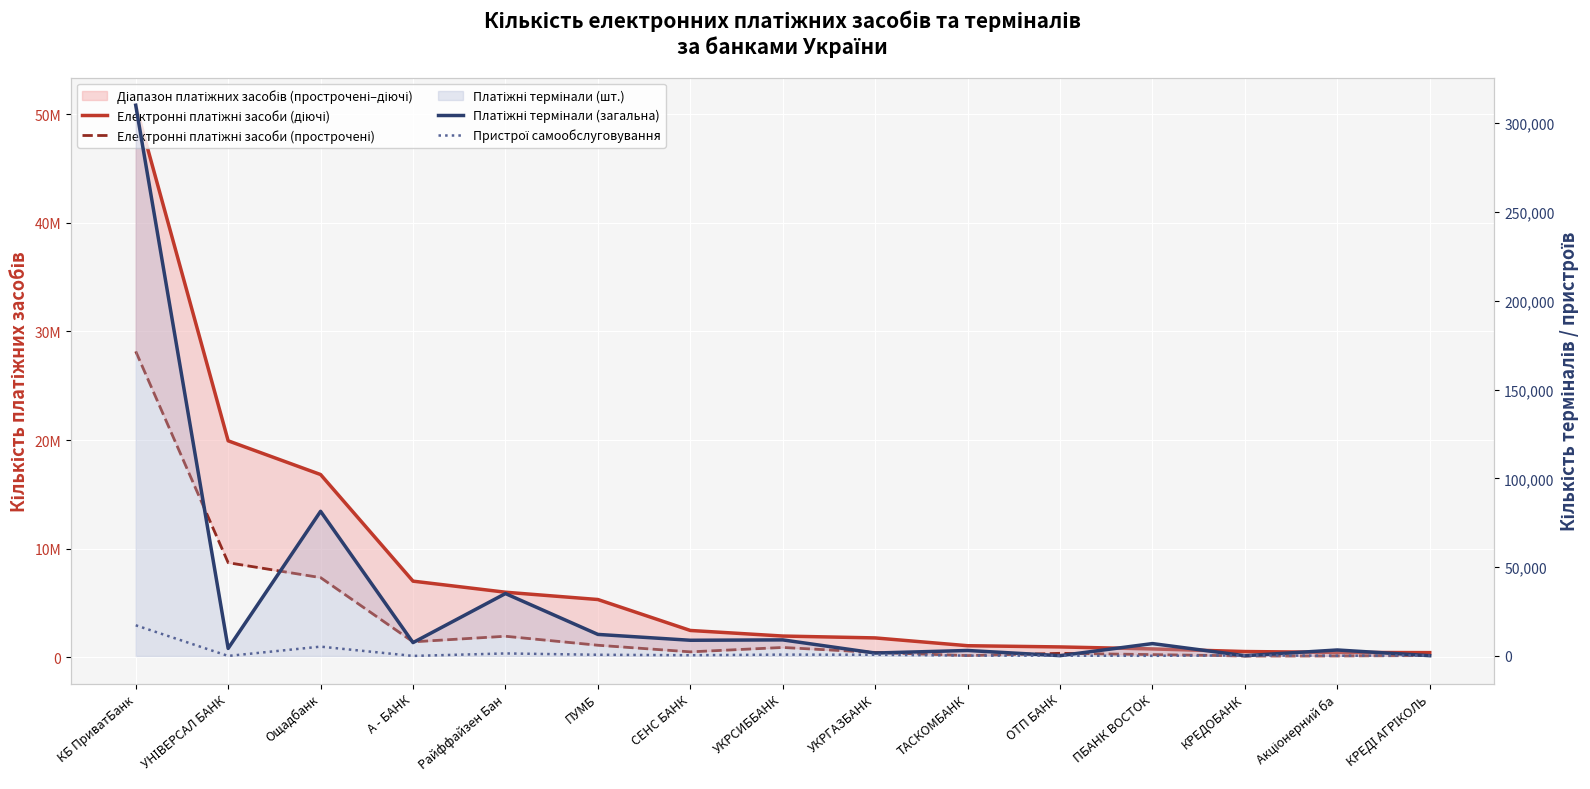

How many categories are shown in the chart?

15